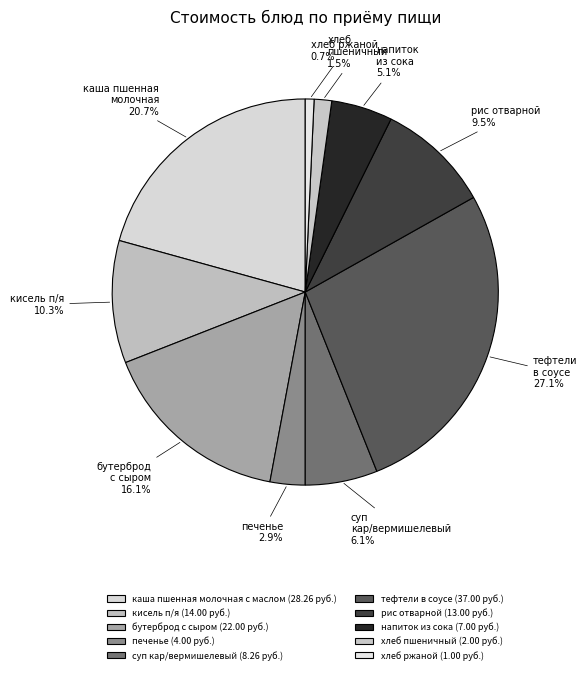

What is the change in value from печенье to хлеб пшеничный?

-2.0